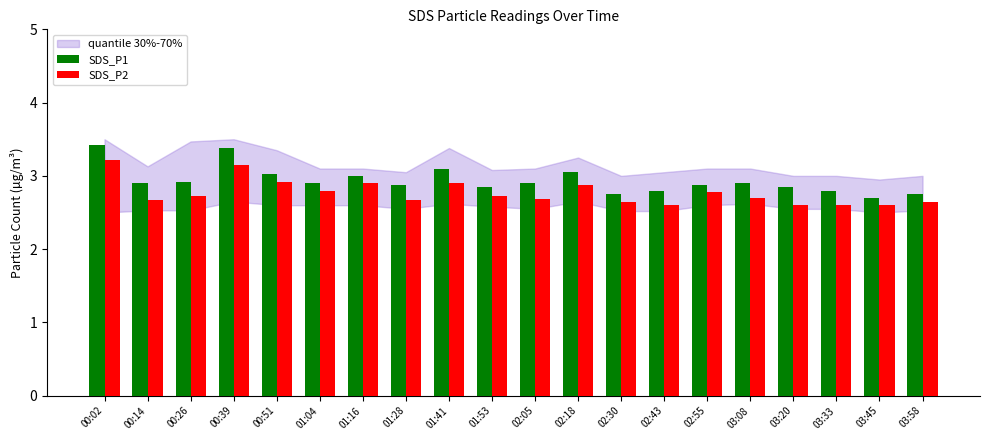

At which label does SDS_P1 reach its peak?

00:02